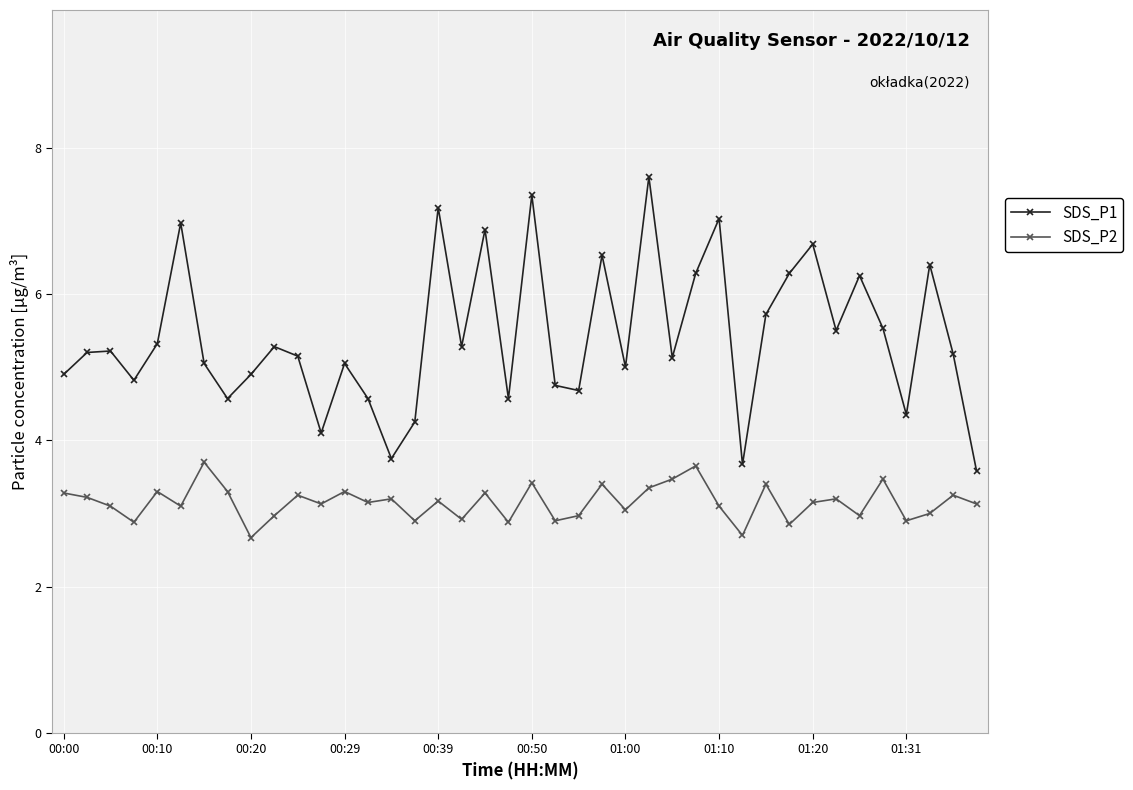

In SDS_P1, how many points are lower than both neighbors (excluding endpoints)?

12